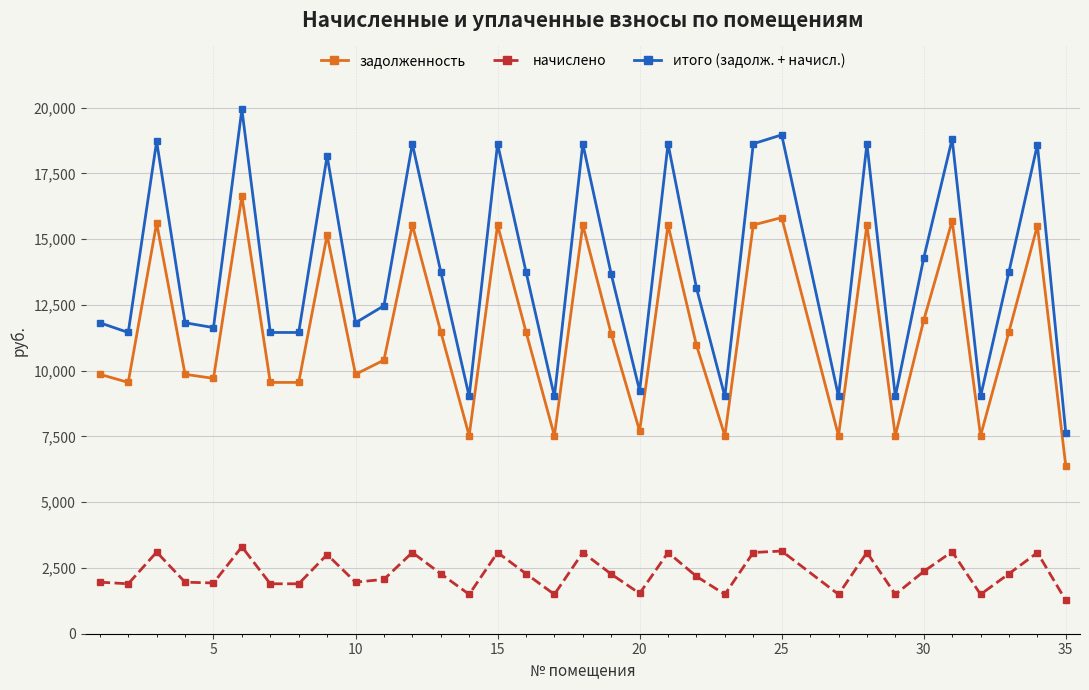

How many data points in задолженность are less than 11401?

17